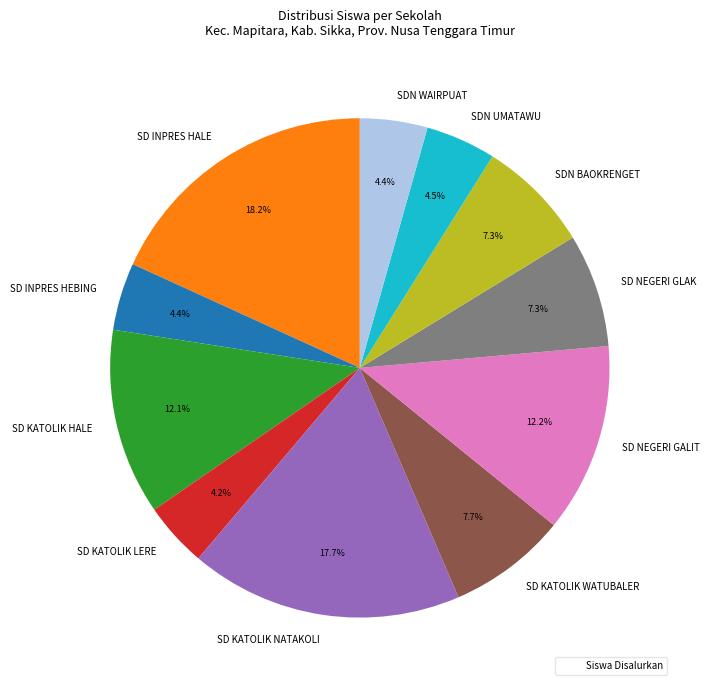

Approximately how many times larger is the value at SD INPRES HEBING compared to SD KATOLIK HALE?

0.4